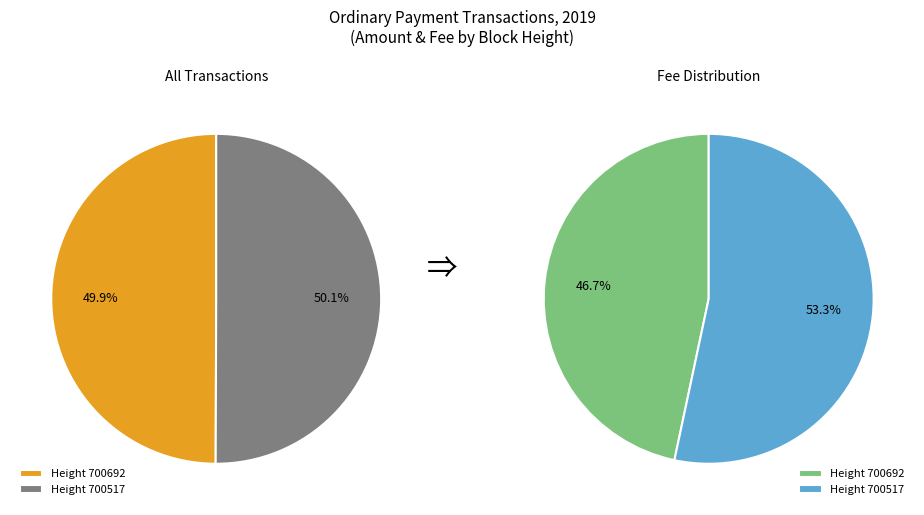

What is the smallest slice in the pie chart?

700692